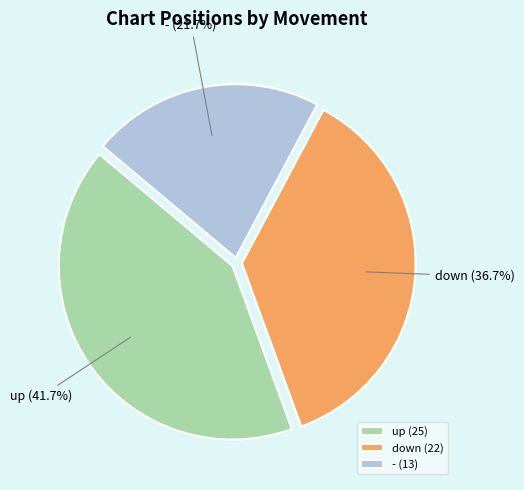

Which has a higher value, down or -?

down